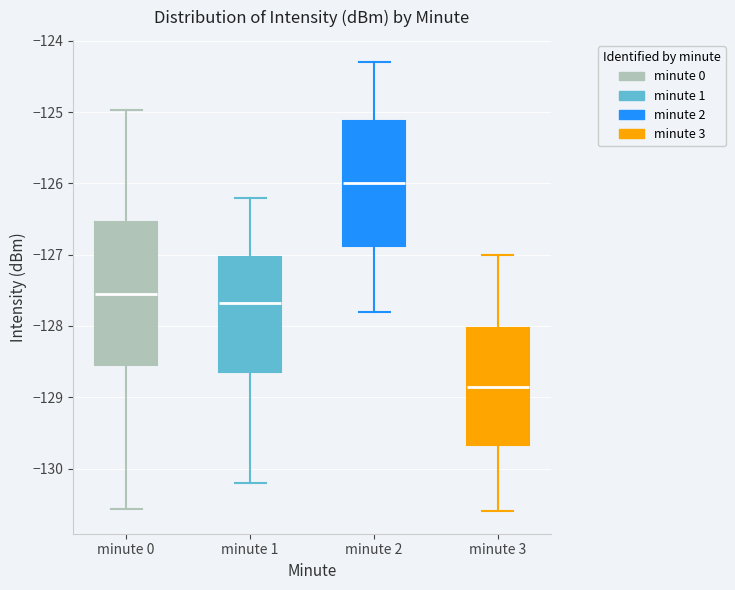

Which box's median line is the lowest?

minute 3